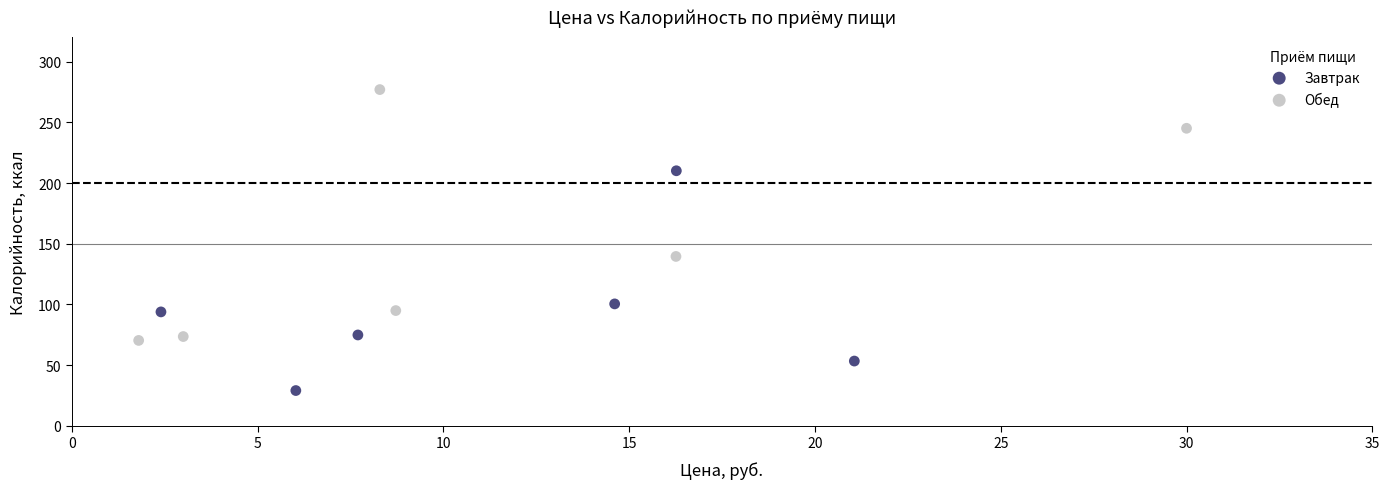

Which series has the largest Y range (max minus min)?

Обед